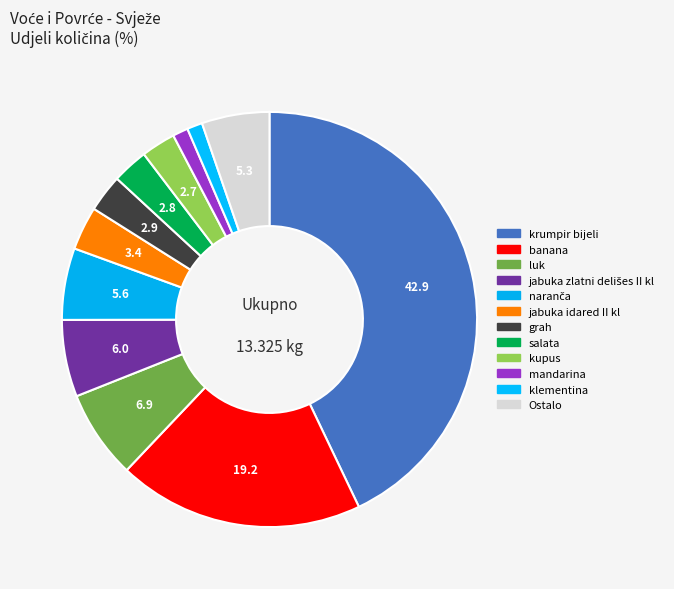

Is there a majority slice in this chart?

No